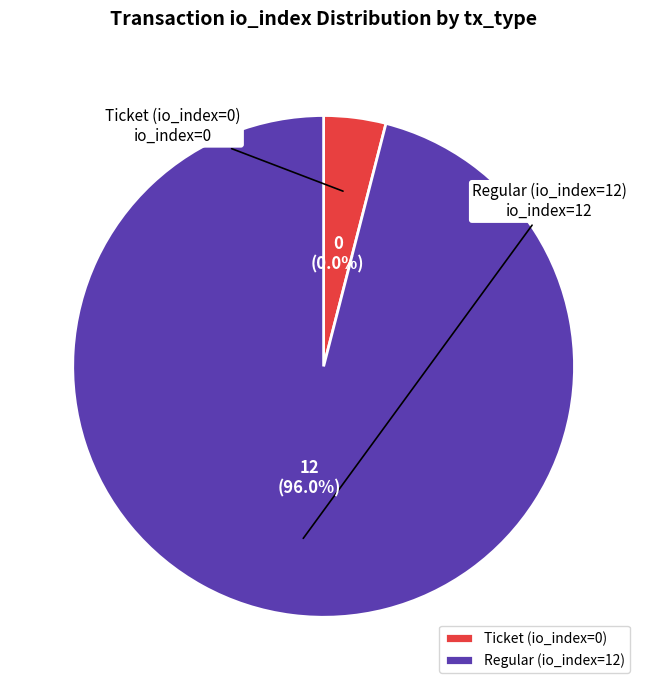

Which category has the smallest portion of the pie?

Ticket (io_index=0)